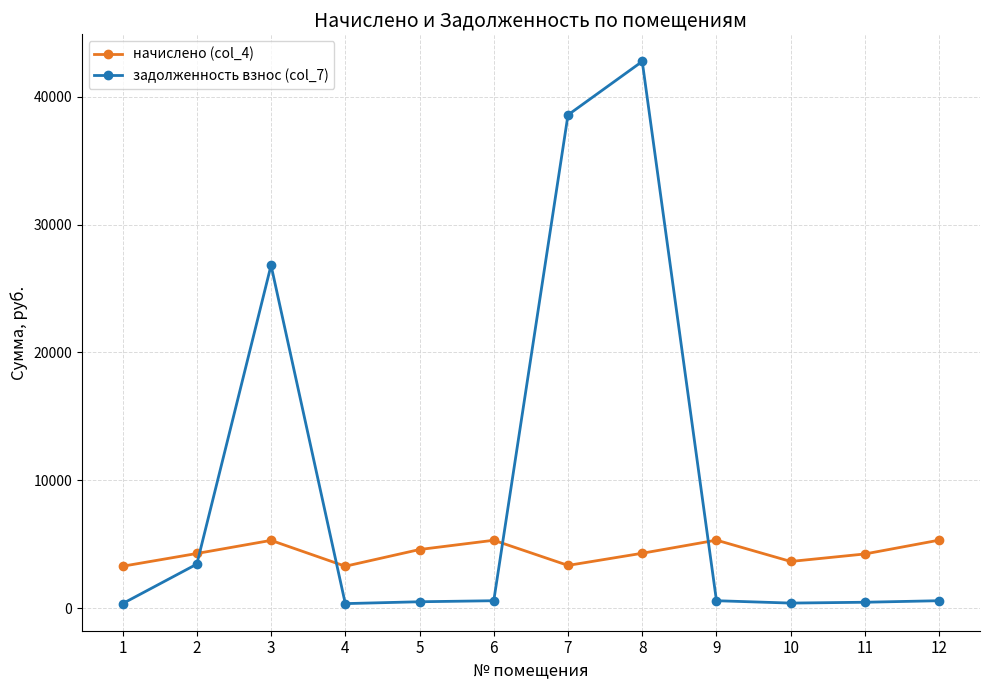

What is the total value across all series at 8?

47058.0